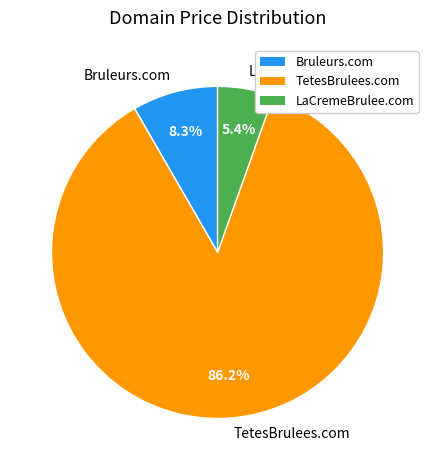

To the nearest percent, what is the difference between the largest and smallest slice percentages?

81%